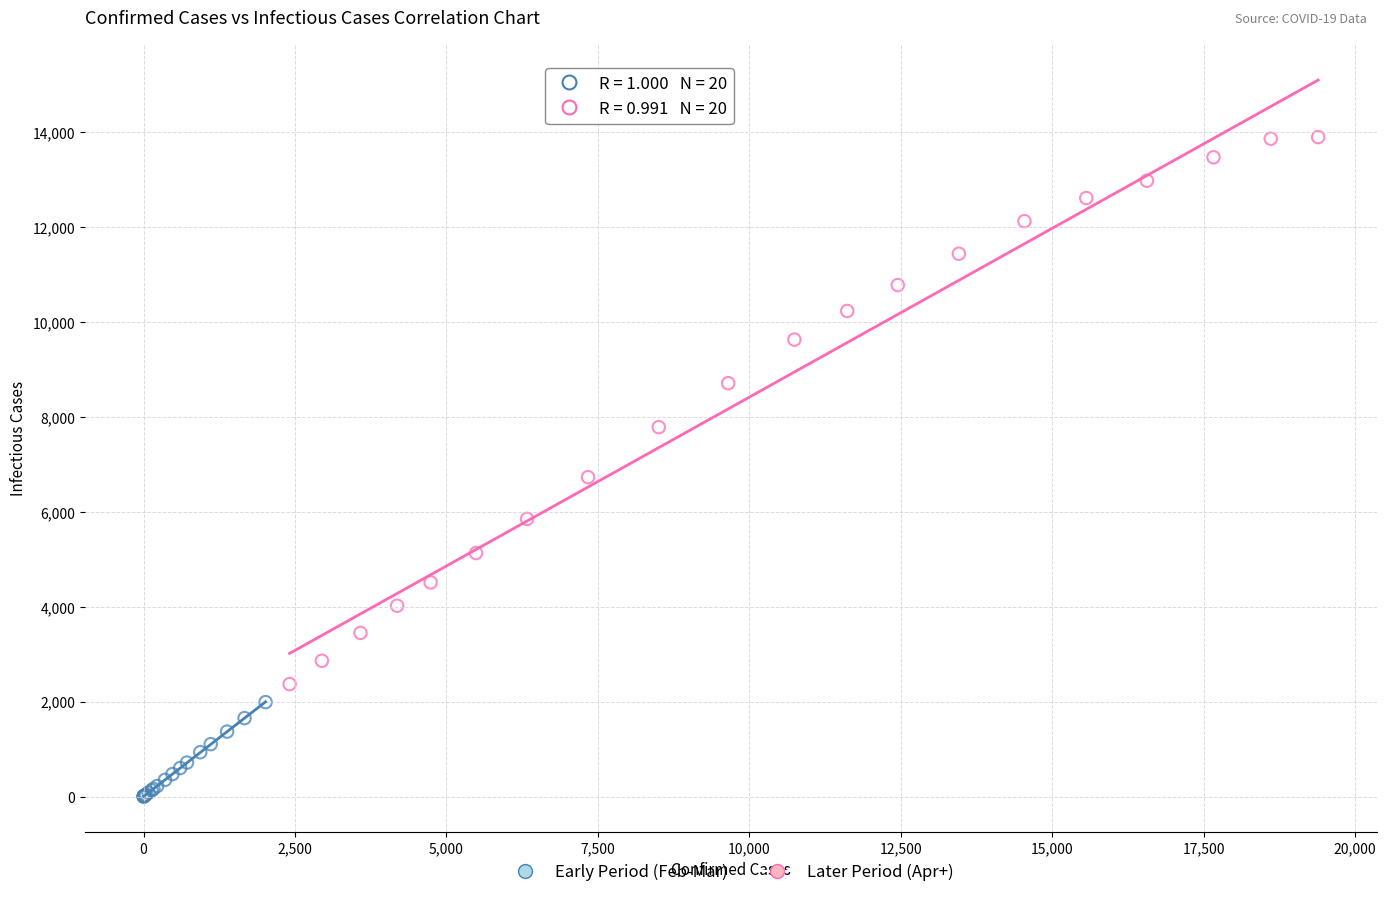

Which series has the widest spread of Y values?

Later Period (Apr+)